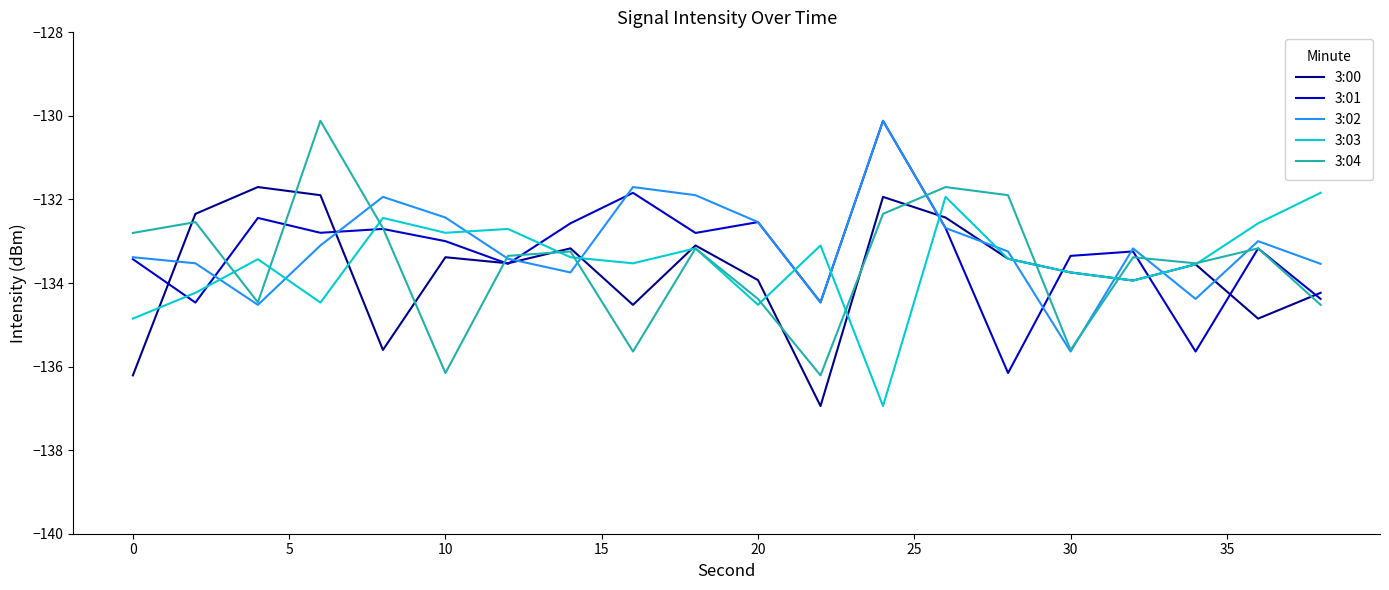

What is the highest value of the 3:04 series?

-130.1